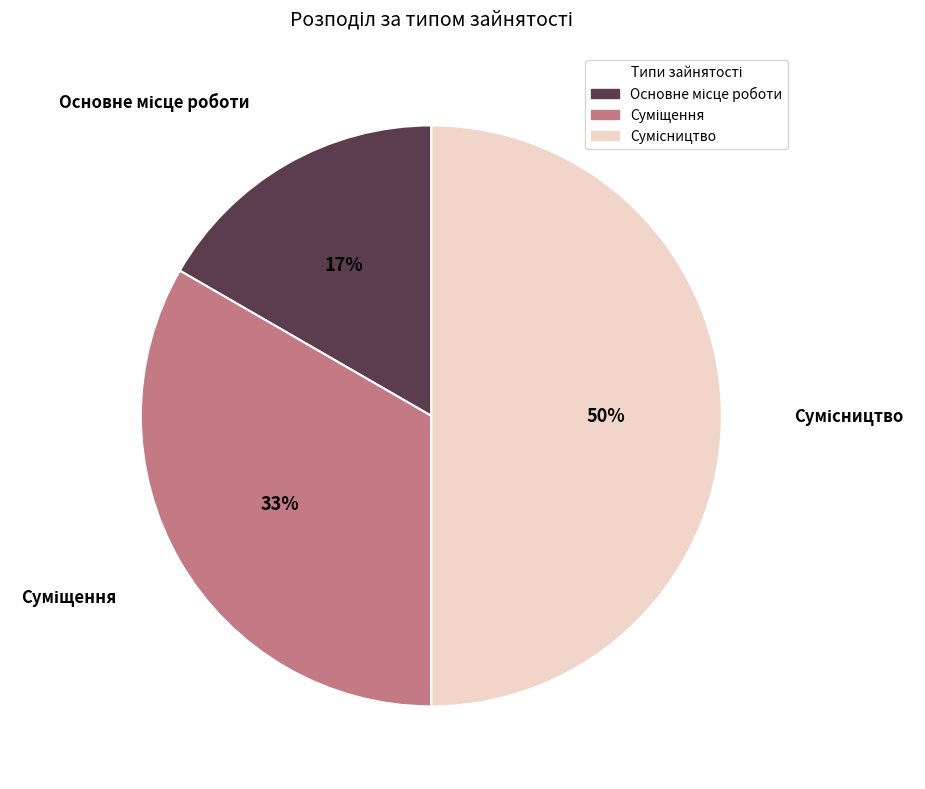

How many slices are in this pie chart?

3